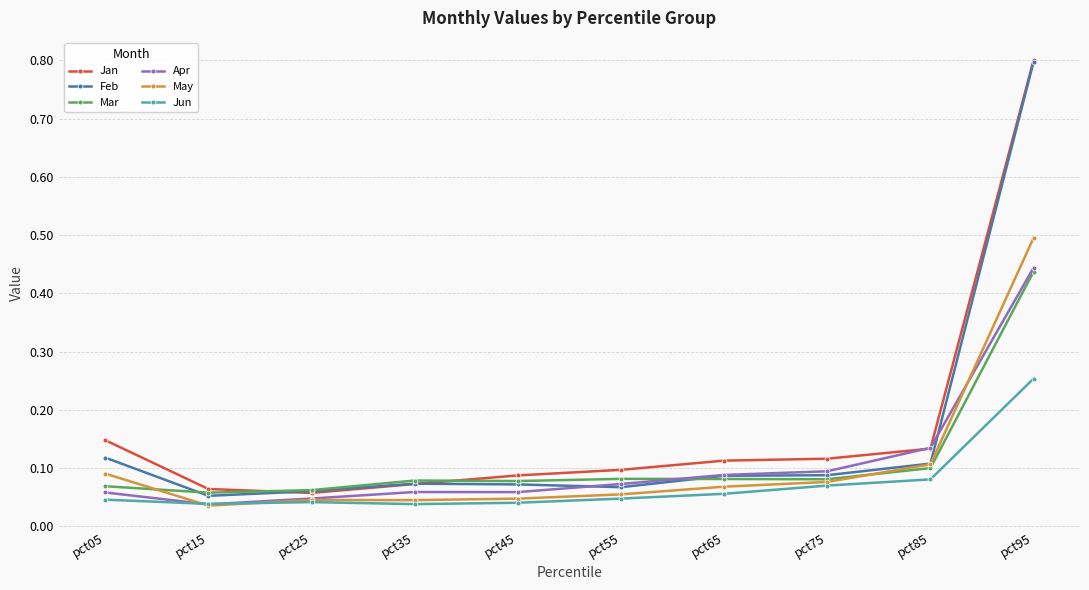

Between pct35 and pct65, which series saw the biggest shift?

Jan